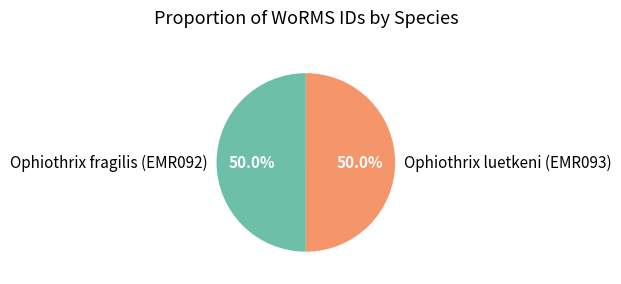

What percentage do Ophiothrix luetkeni (EMR093) and Ophiothrix fragilis (EMR092) together represent?

100.0%